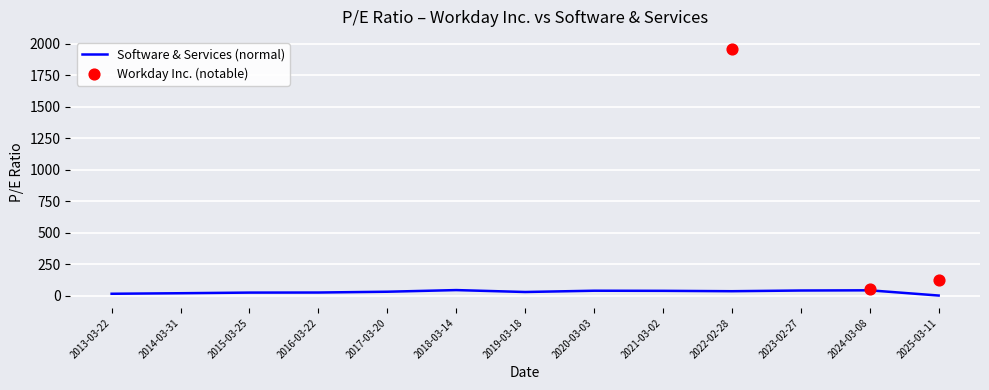

Between 2019-03-18 and 2025-03-11, which is larger?

2019-03-18